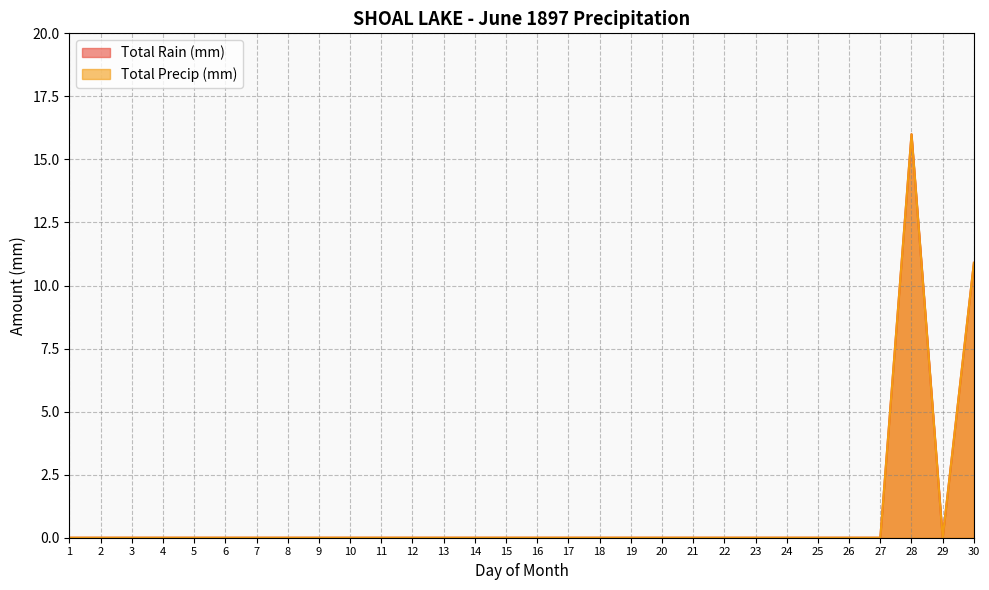

Where is the first local minimum for Total Rain (mm)?

29